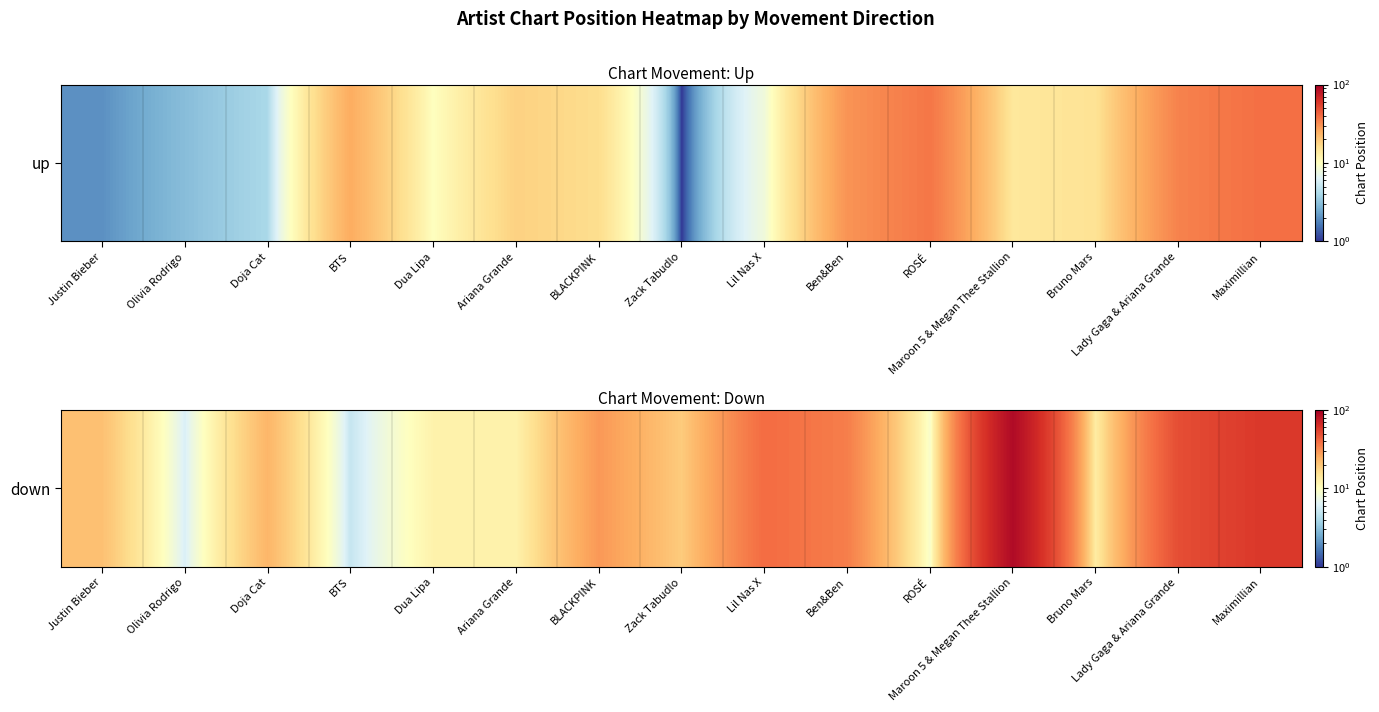

Rank the categories by value from lowest to highest.

BTS, Olivia Rodrigo, ROSÉ, Dua Lipa, Ariana Grande, Bruno Mars, Zack Tabudlo, Justin Bieber, Doja Cat, BLACKPINK, Ben&Ben, Lil Nas X, Lady Gaga & Ariana Grande, Maximillian, Maroon 5 & Megan Thee Stallion